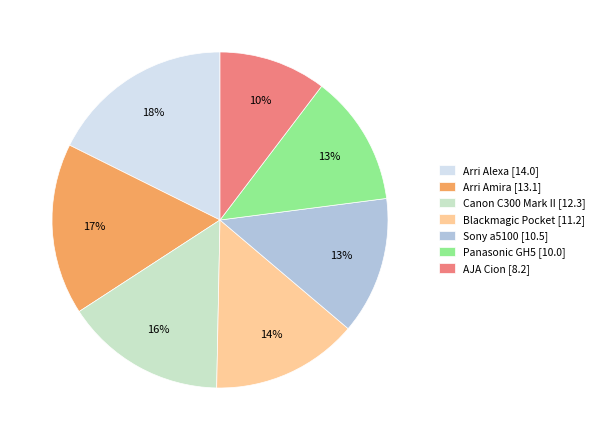

Which slice is the smallest?

AJA Cion [8.2]